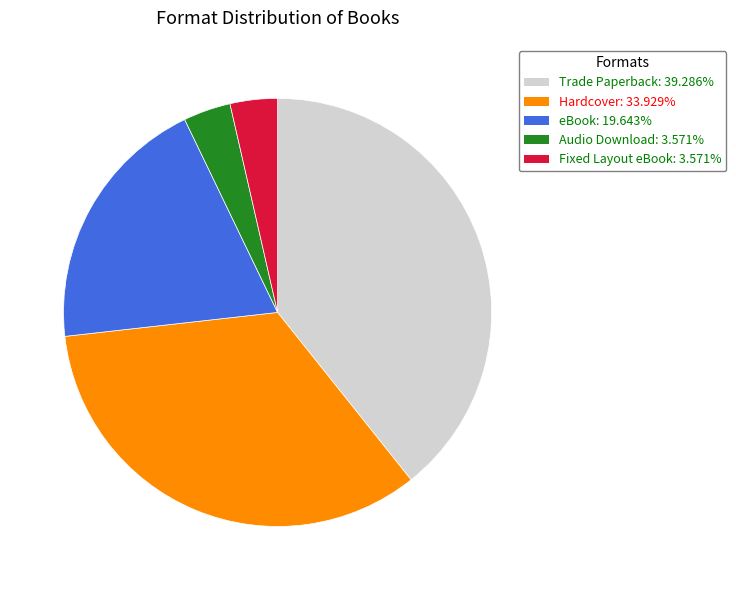

Does any single category account for the majority?

No